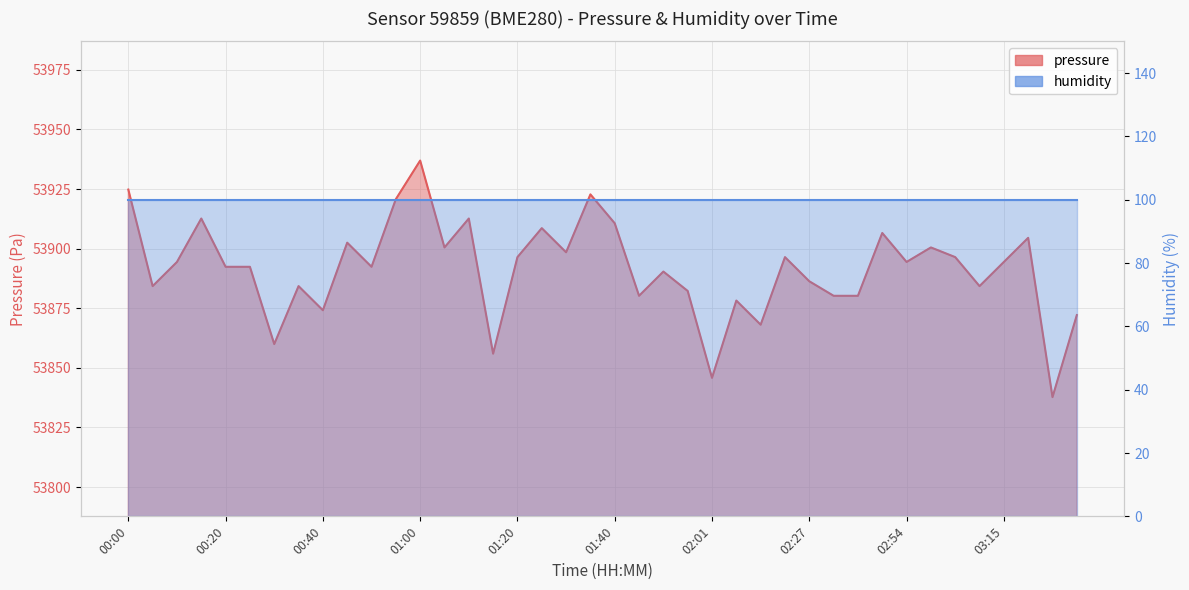

Rank the categories by value from lowest to highest.

03:26, 02:01, 01:15, 00:30, 02:11, 03:32, 00:40, 02:06, 01:45, 02:37, 02:43, 01:56, 00:05, 00:35, 03:10, 02:27, 01:51, 00:20, 00:25, 00:50, 00:10, 02:54, 03:15, 01:20, 02:16, 03:04, 01:30, 01:05, 02:59, 00:45, 03:21, 02:48, 01:25, 01:40, 00:15, 01:10, 00:55, 01:35, 00:00, 01:00